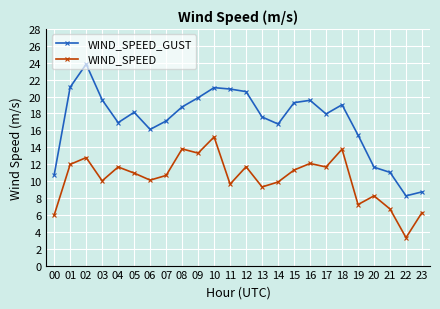

True or false: WIND_SPEED_GUST has more than 1 points higher than both neighbors.

True